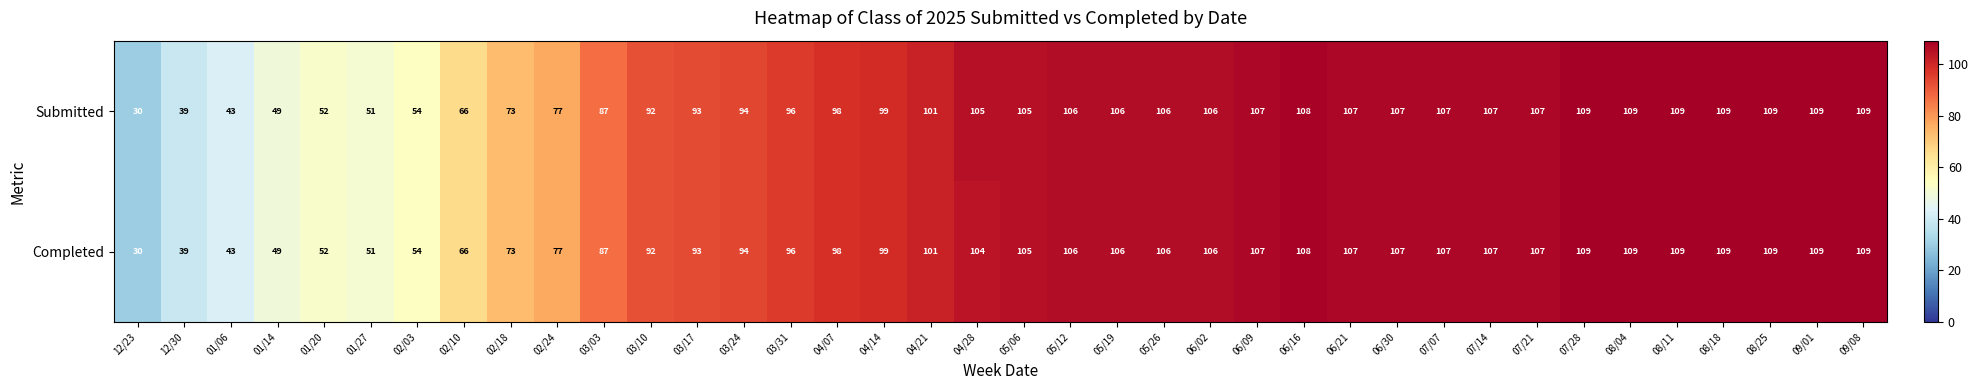

What is the sum of the Completed values at 04/14 and 01/27?

150